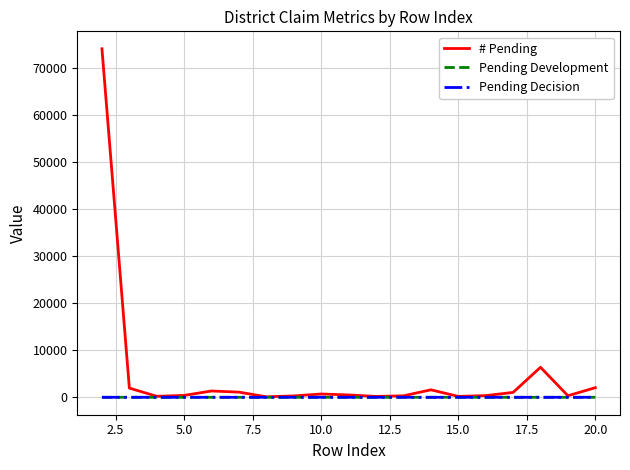

Which series has the largest total across all categories?

# Pending